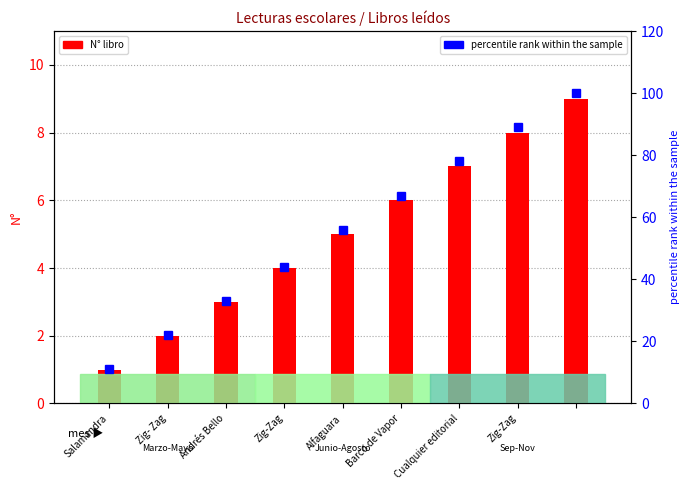

How many data points in percentile rank are less than 56?

4